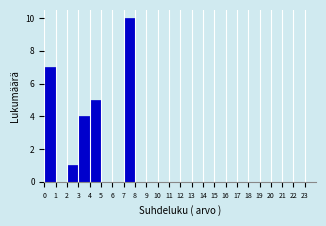

Which range on the x-axis has the tallest bar?

7 to 8